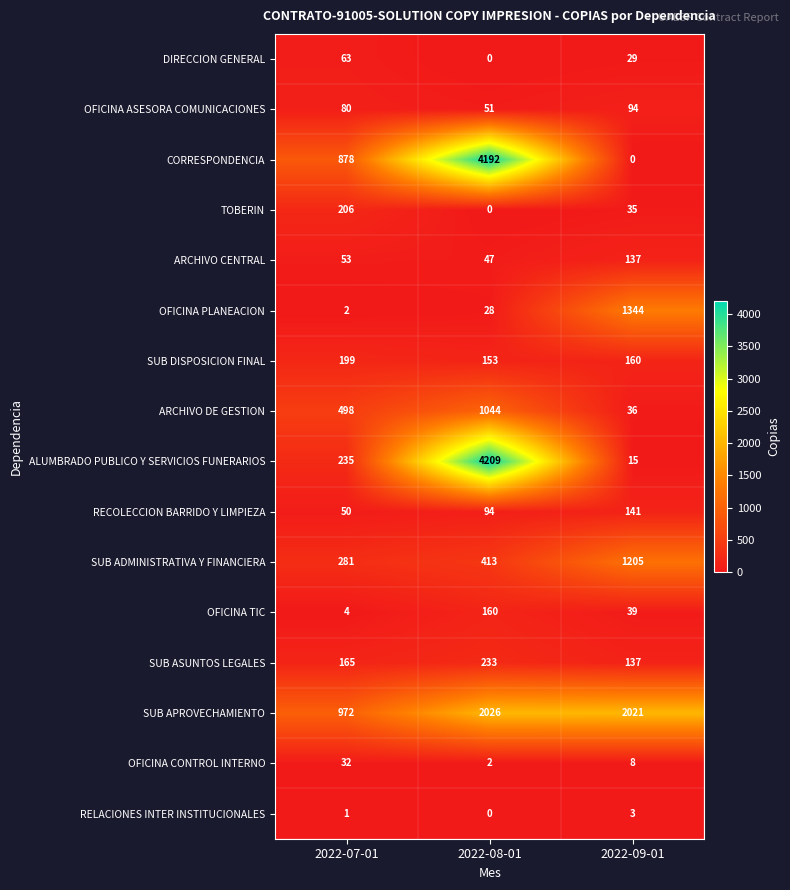

The SUB APROVECHAMIENTO series shows 1206 at 2022-08-01. True or false?

False